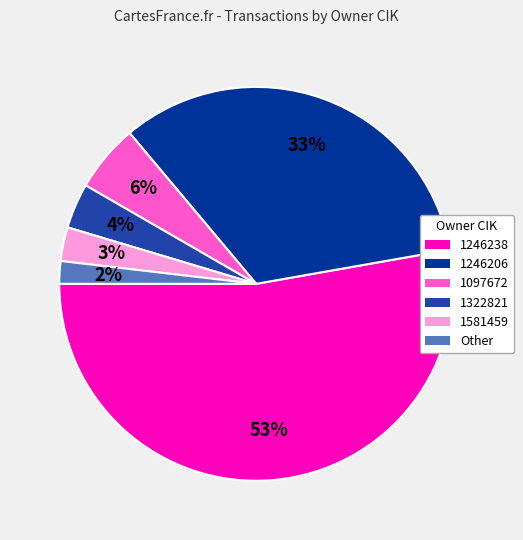

Which category has the smallest portion of the pie?

Other